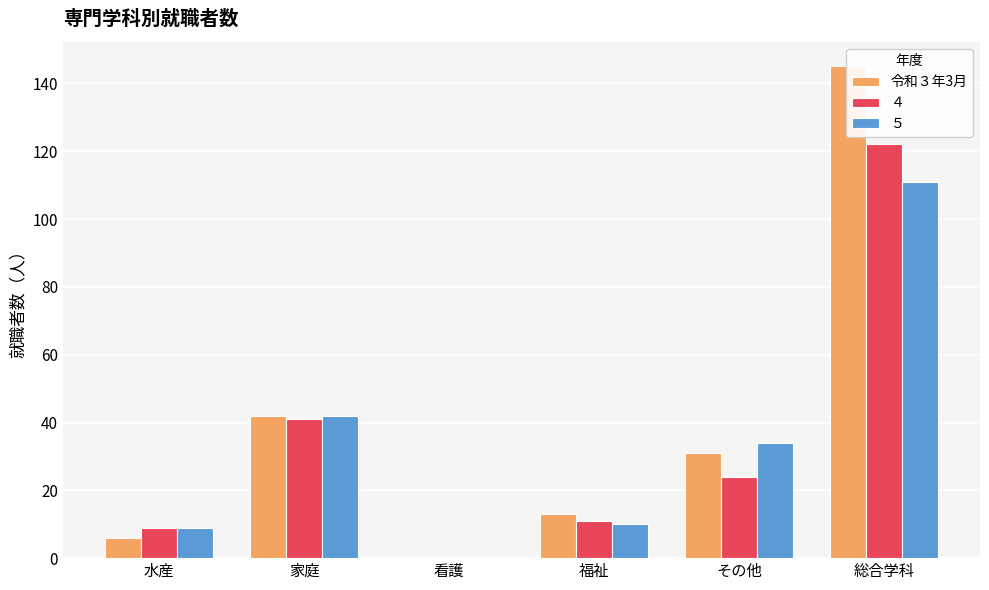

Where does the data first go above 31?

家庭